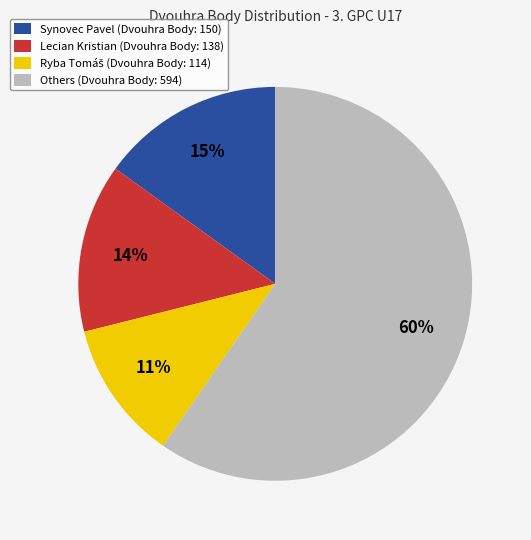

Does any single category account for the majority?

Yes